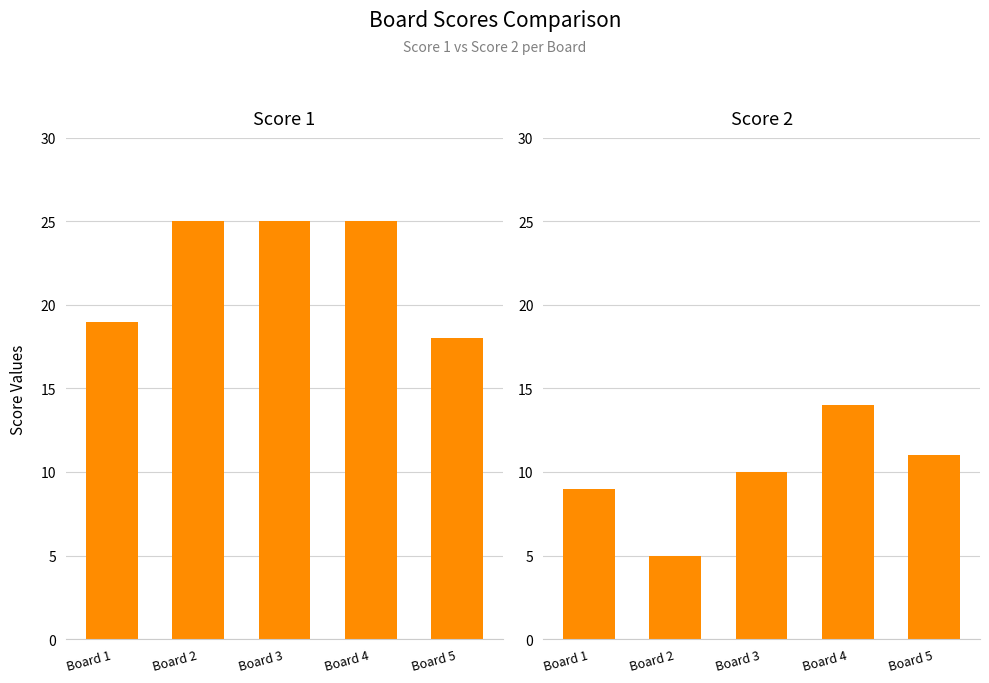

How many series are shown in this chart?

2